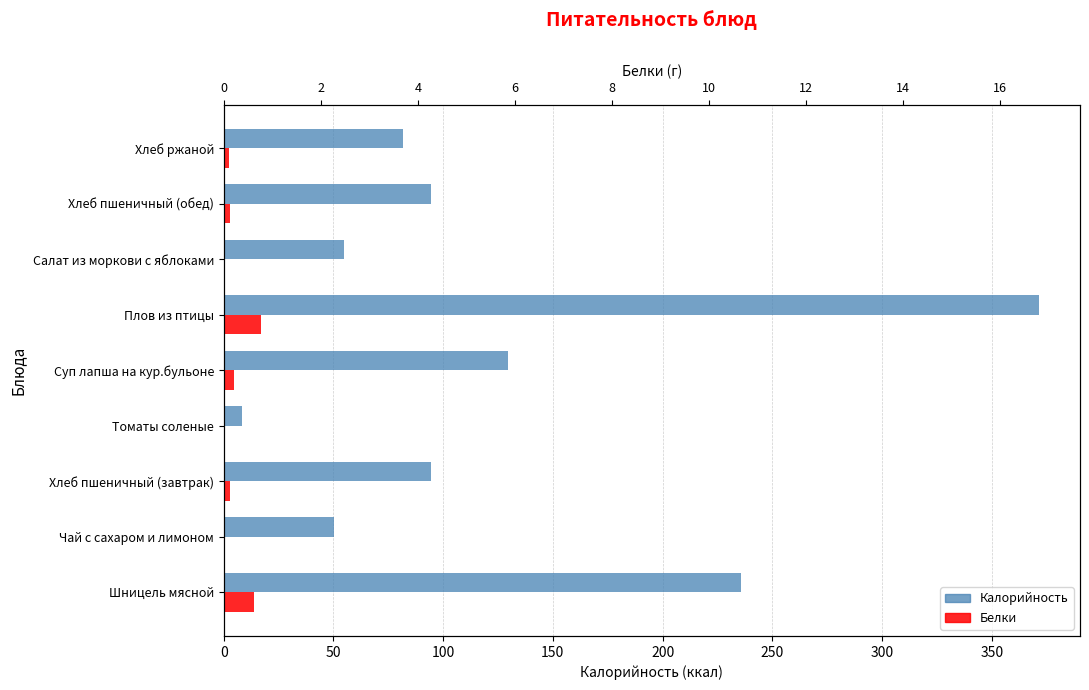

What is the minimum value for Белки?

0.2